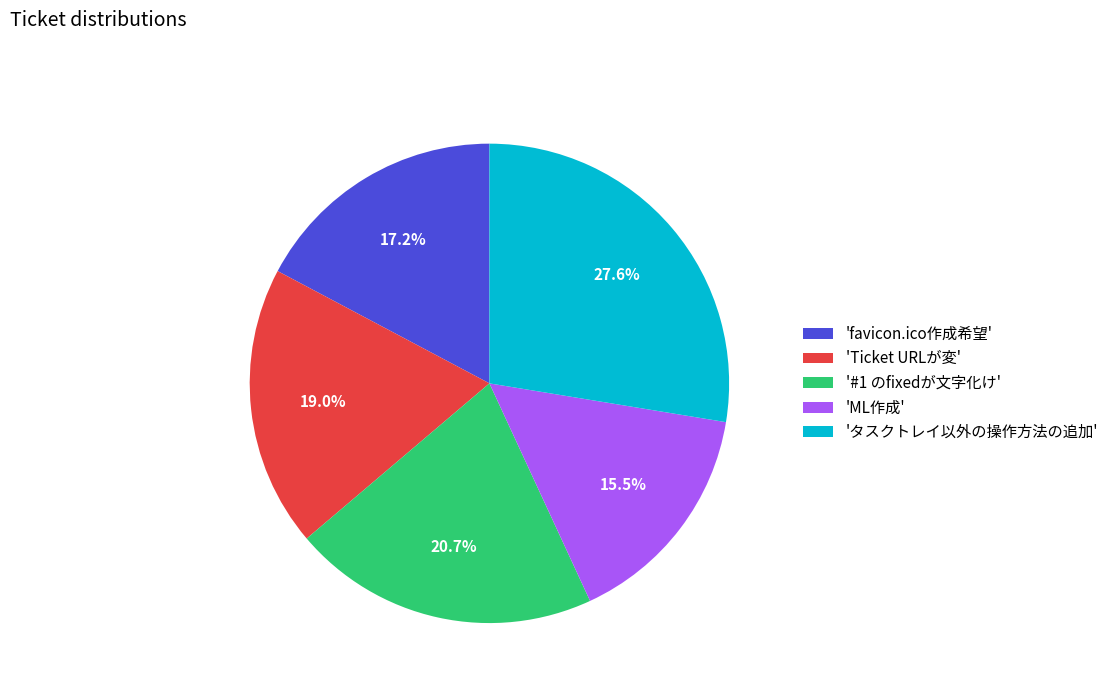

Which has a higher value, 'タスクトレイ以外の操作方法の追加' or 'ML作成'?

'タスクトレイ以外の操作方法の追加'